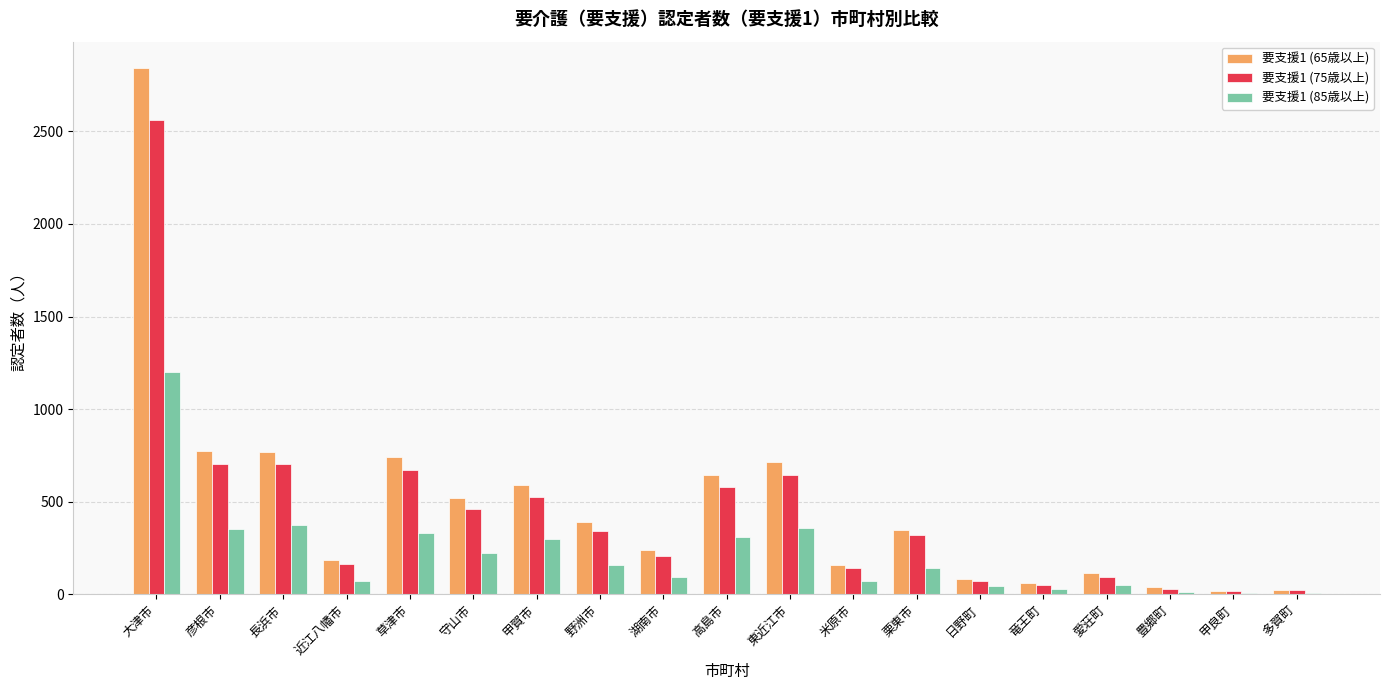

Is it true that 要支援1 (65歳以上) equals 145 at 野洲市?

False